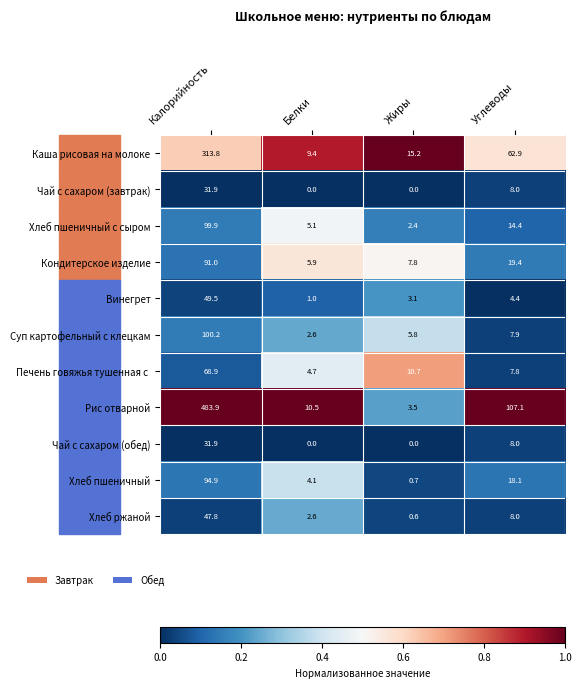

Which series has the widest spread of values?

Рис отварной